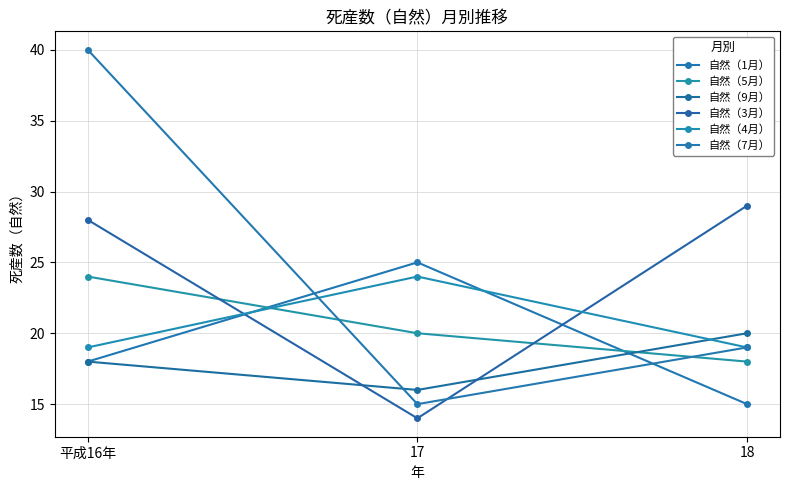

Count the 自然（1月） values in the range 15 to 25.

3